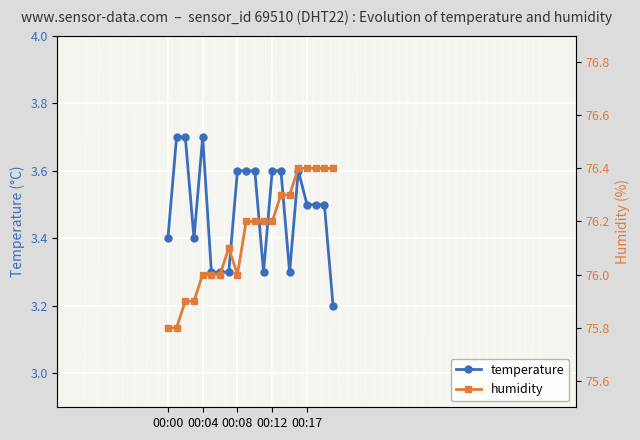

What is the minimum value for temperature?

3.2